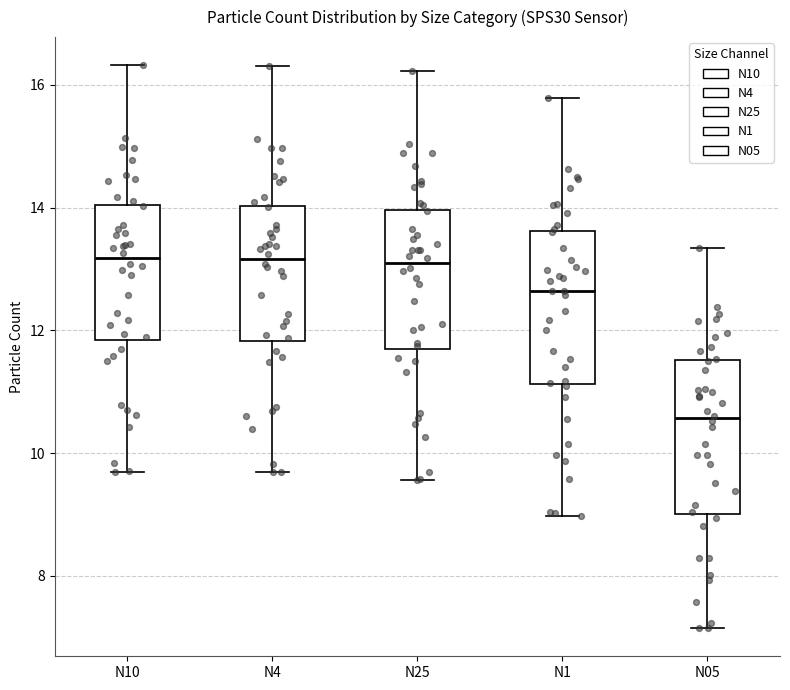

Which box has the lowest median line?

N05